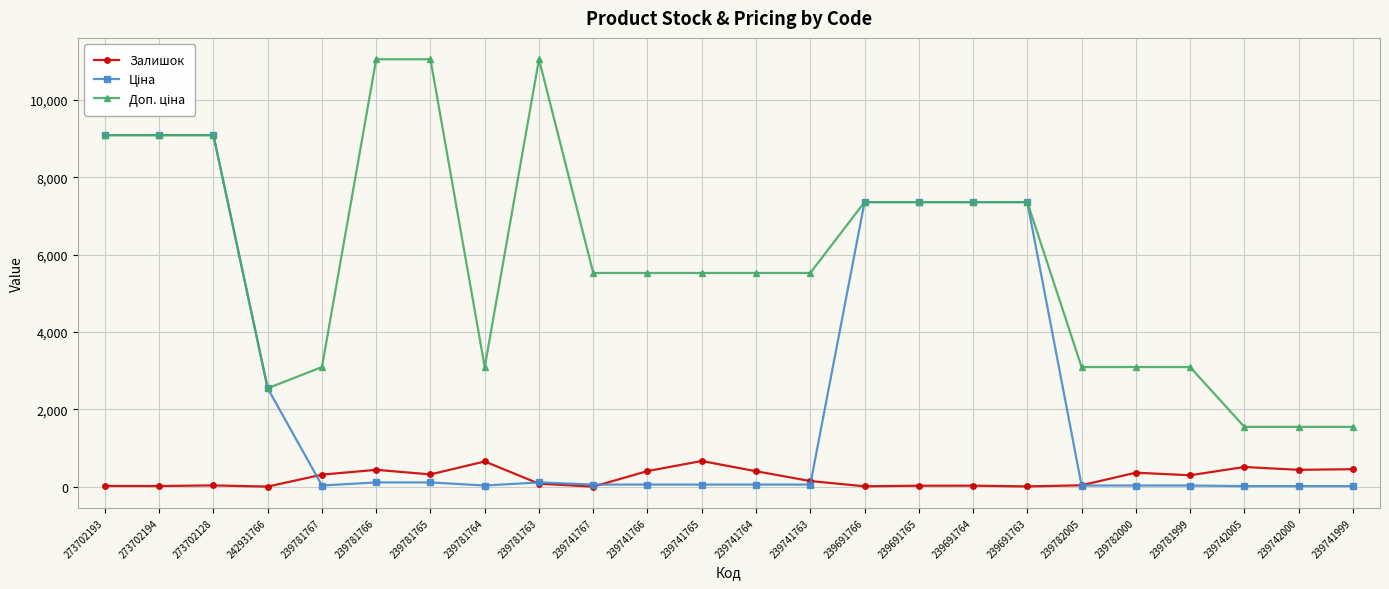

What is the total value across all series at 273702194?

18202.0